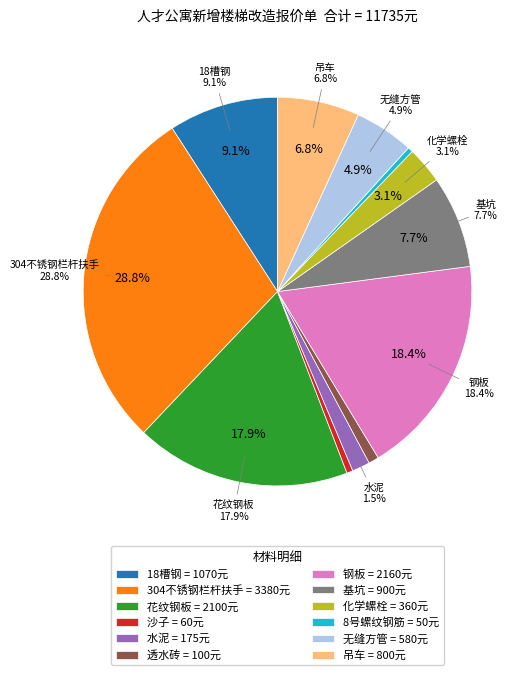

What is the change in value from 花纹钢板 to 无缝方管?

-1520